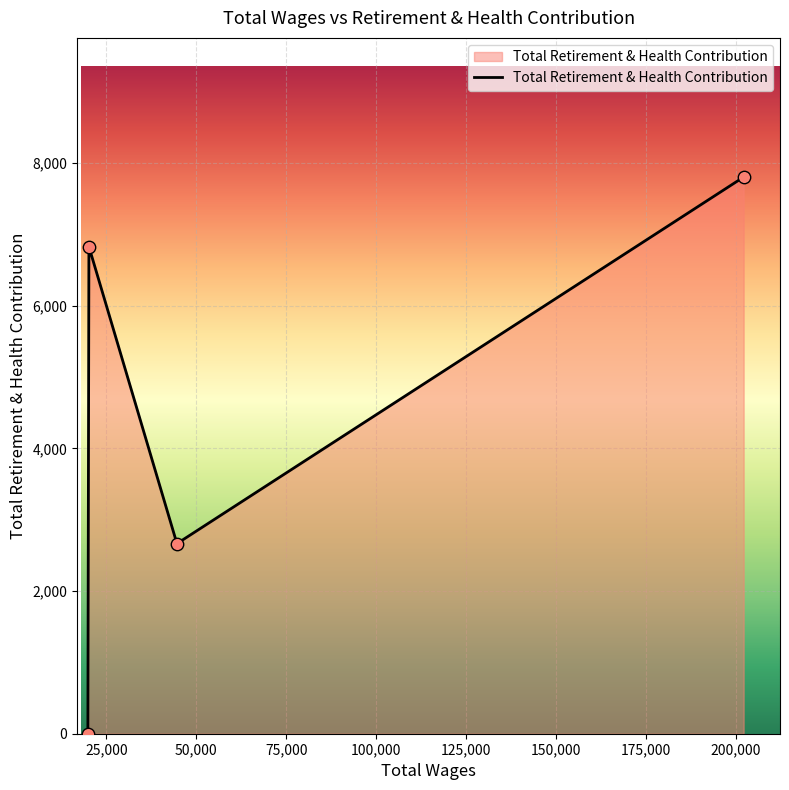

What is the difference between the maximum and minimum values?

7804